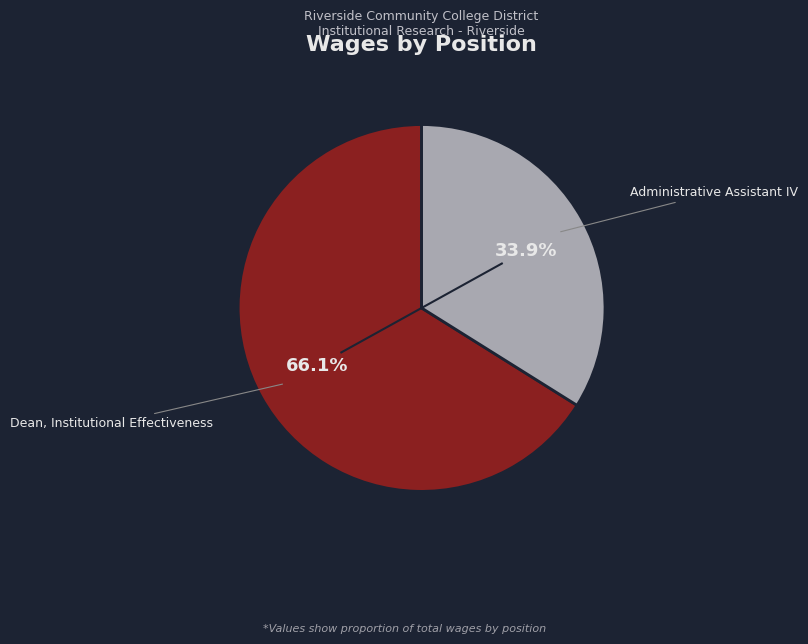

Is there any slice that represents more than half of the pie?

Yes